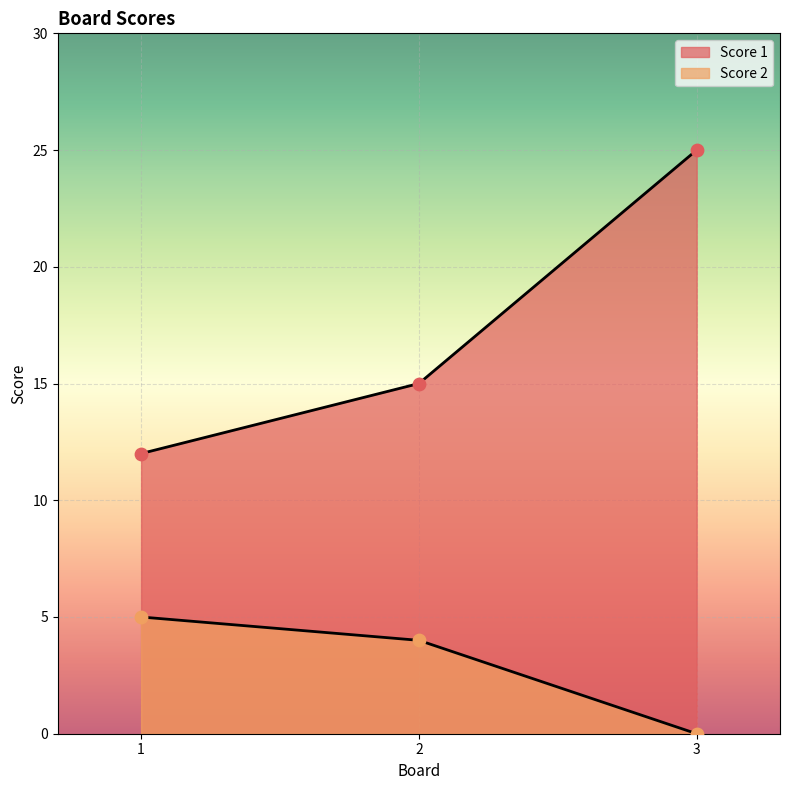

What are all the series names shown in the legend?

Score 1, Score 2